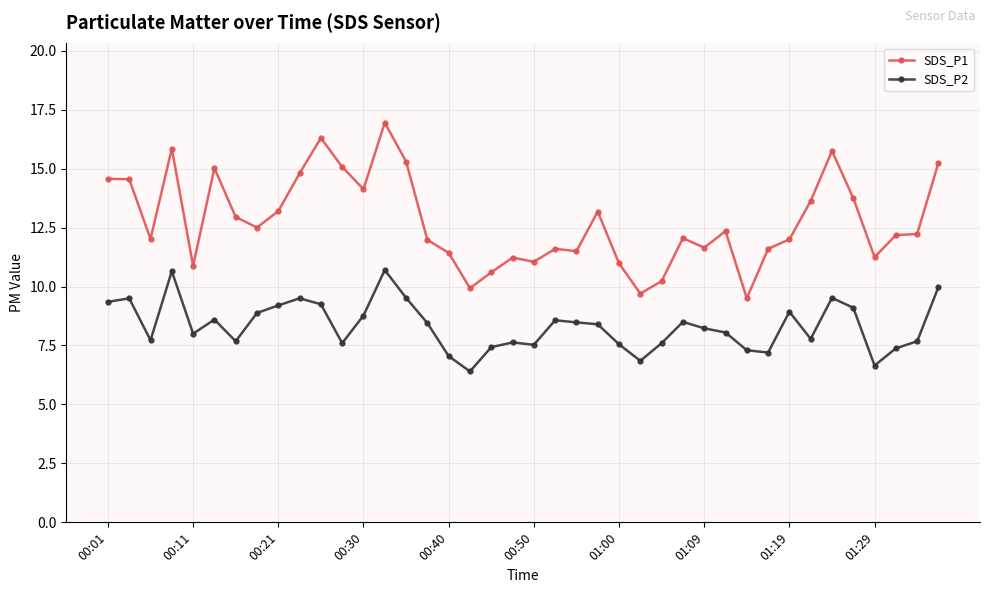

What is the minimum value shown in the chart?

6.4